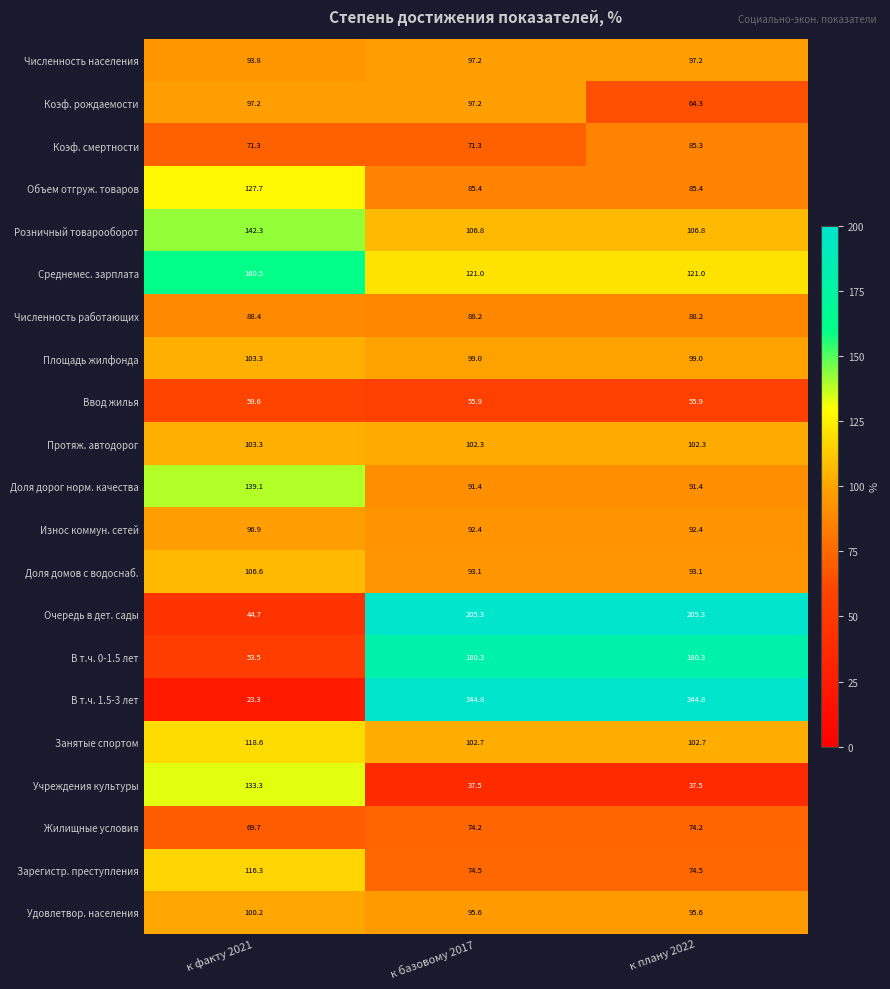

How many series are shown in this chart?

21